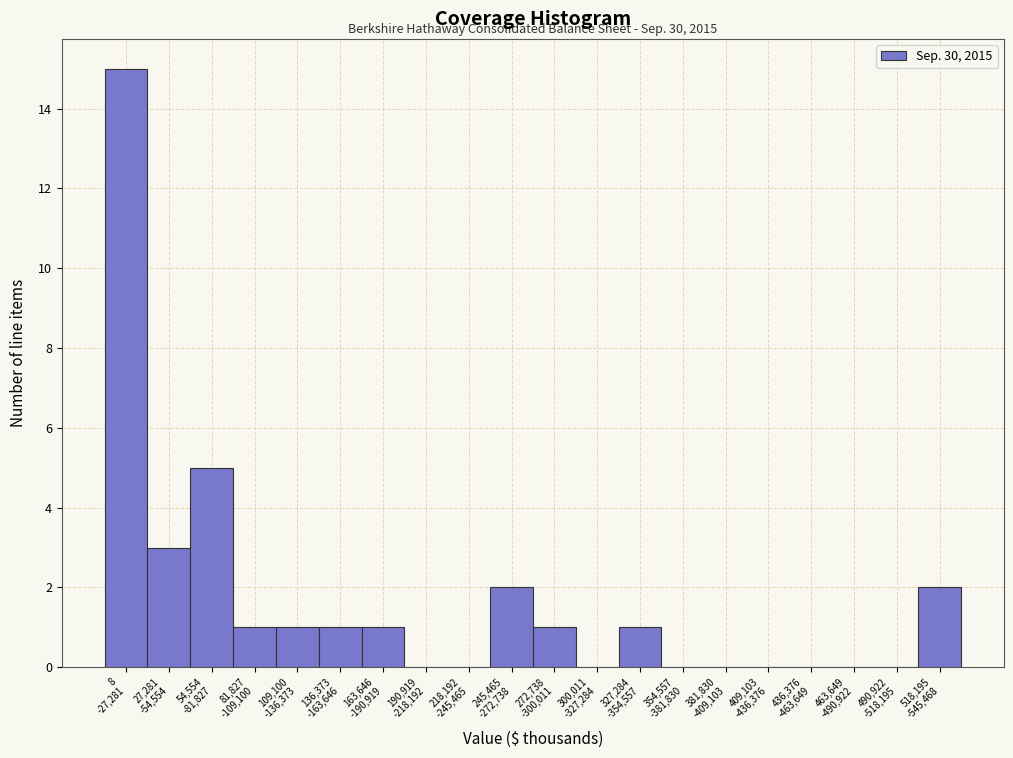

What is the maximum value shown in the chart?

15